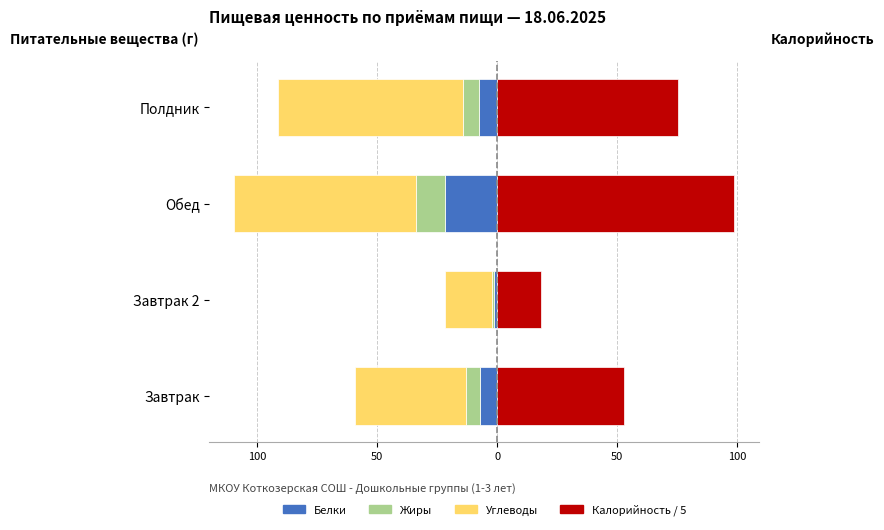

What is the difference between the Углеводы values at Обед and Завтрак 2?

55.8